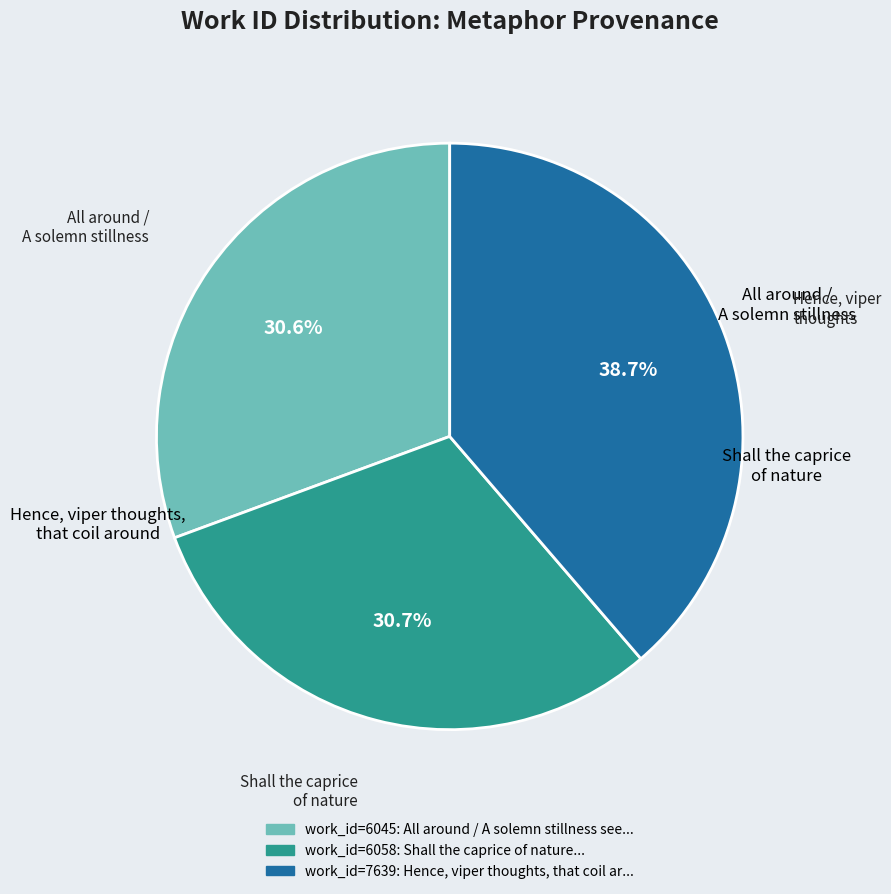

Is there a majority slice in this chart?

No